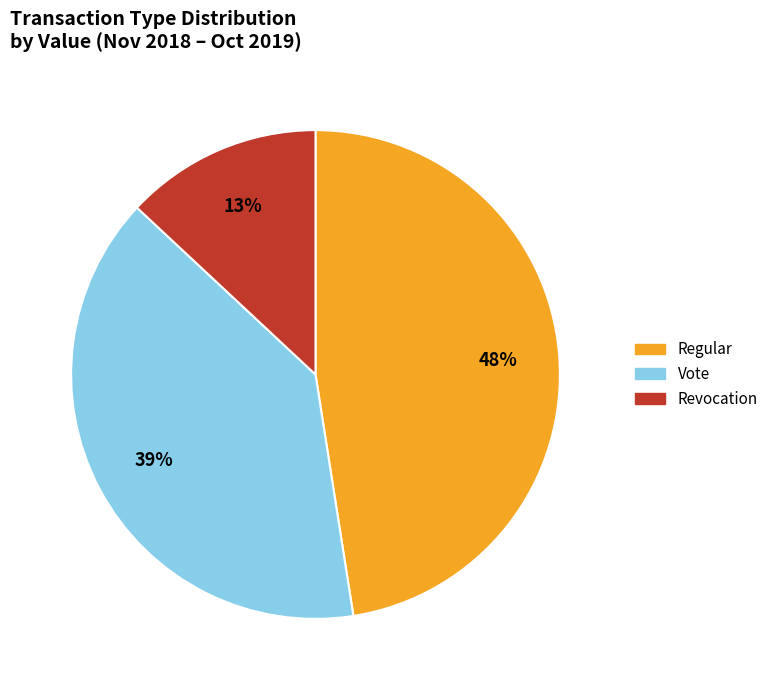

Combined, do Regular and Revocation account for over 50%?

Yes